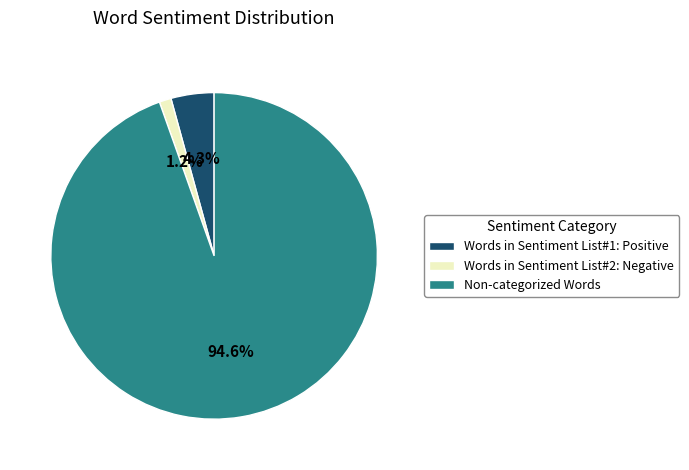

The Words in Sentiment List#2: Negative slice represents 12% of the pie. True or false?

False